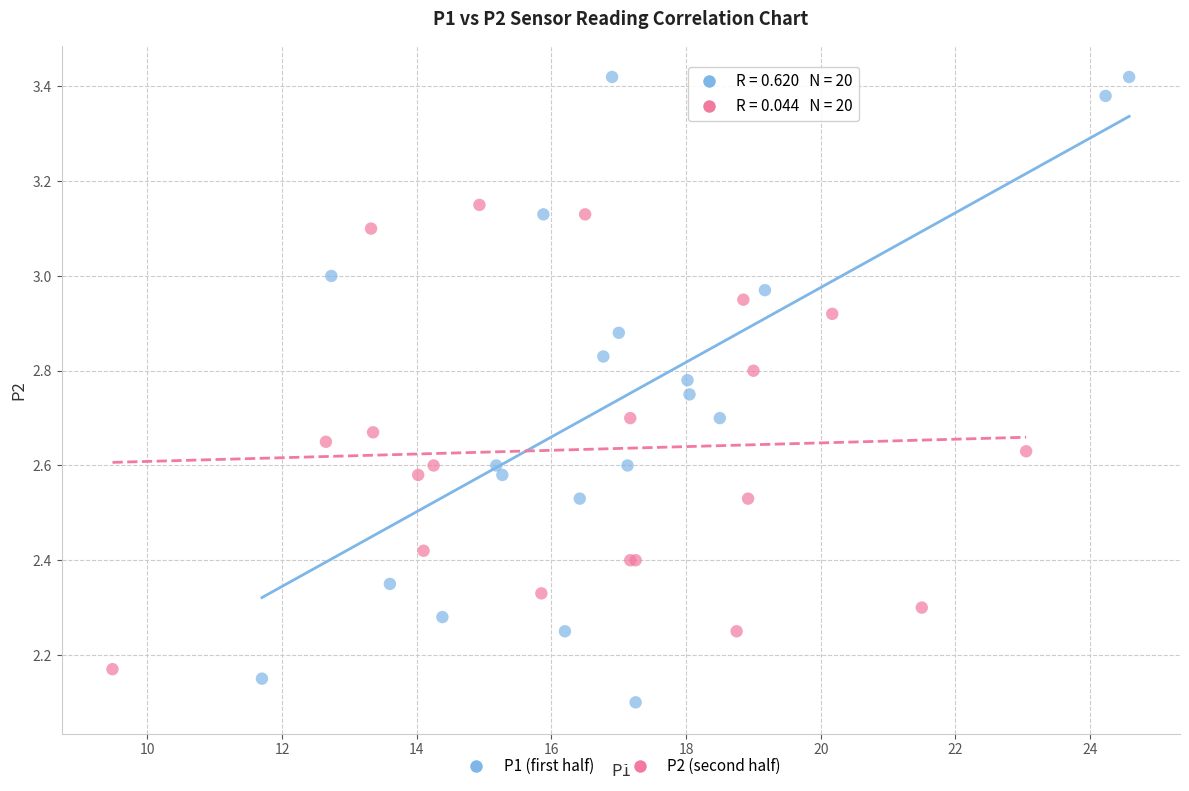

Which series reaches the minimum Y coordinate?

P1 (first half)